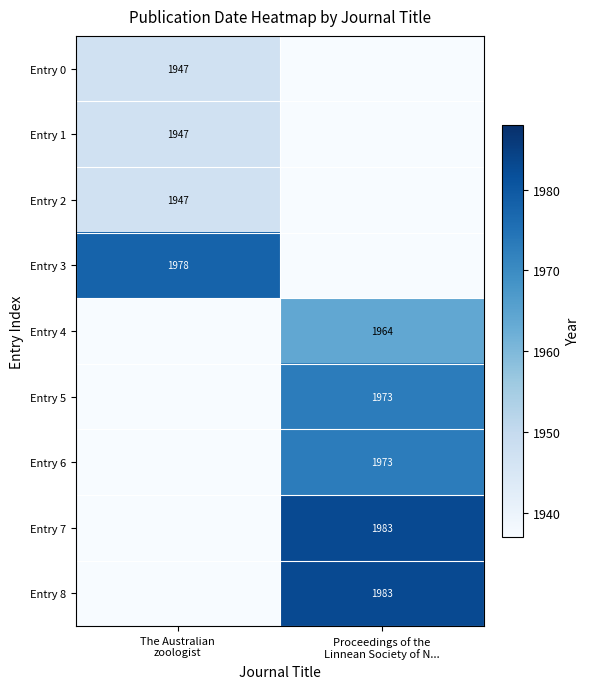

Where is Entry 4 nearest to the value 982?

The Australian zoologist